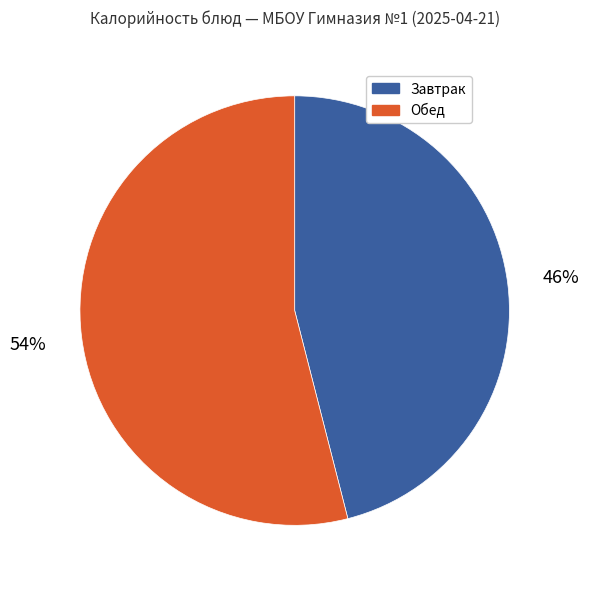

What is the smallest slice in the pie chart?

Завтрак